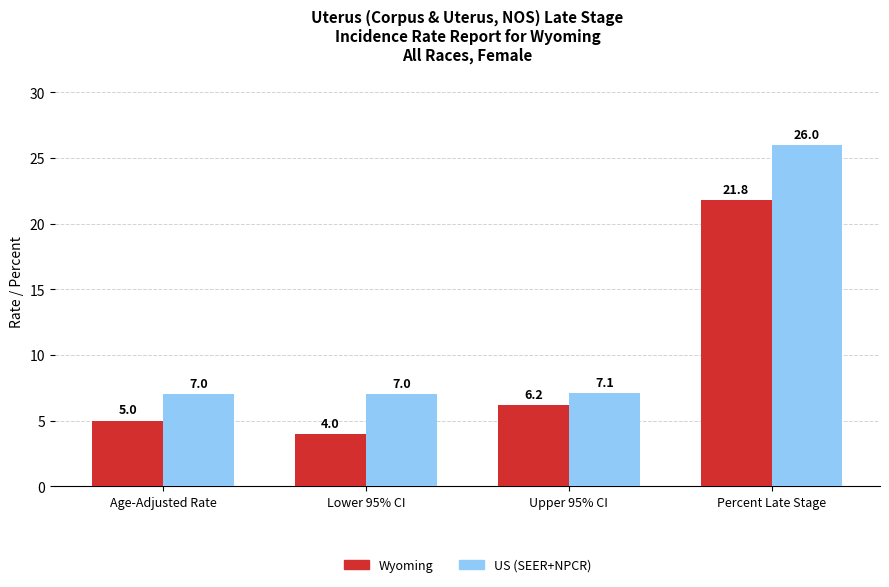

Reading left to right, list all the values displayed in this chart.

Wyoming: 5.0	4.0	6.2	21.8
US (SEER+NPCR): 7.0	7.0	7.1	26.0